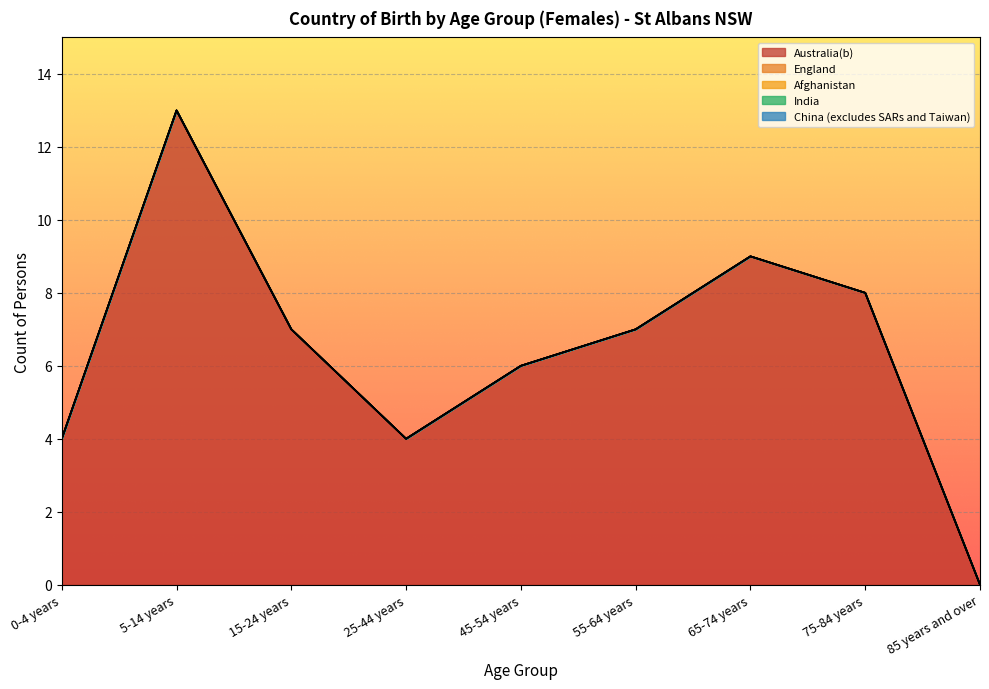

What are all the series names shown in the legend?

Australia(b), England, Afghanistan, India, China (excludes SARs and Taiwan)